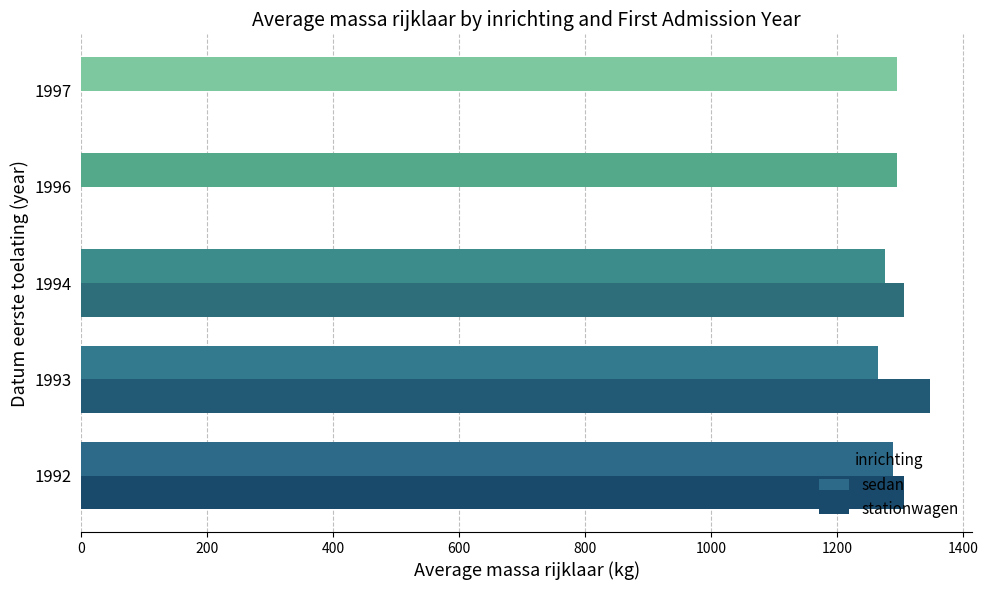

The sedan series shows 1295.0 at 1996. True or false?

True